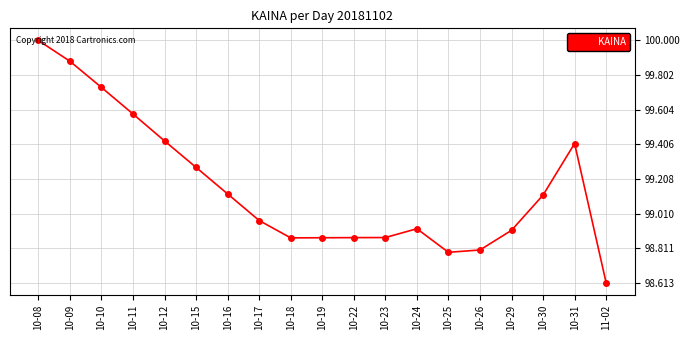

What position from the left is 10-23?

12